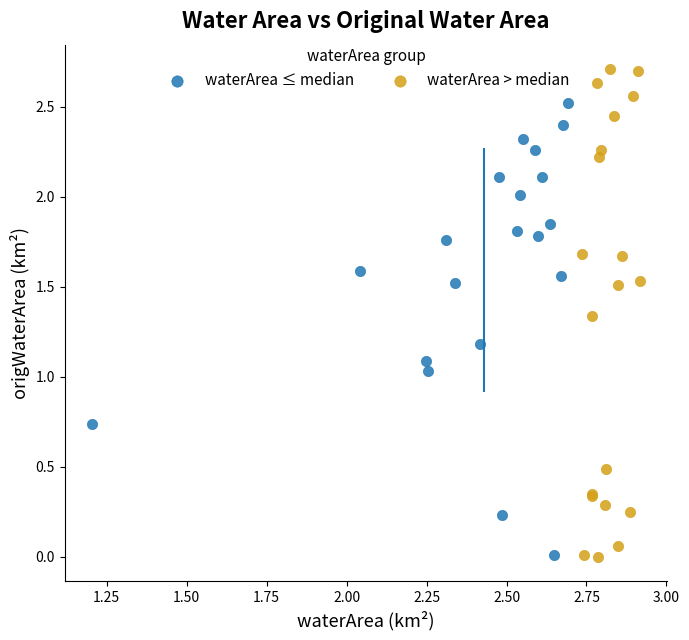

Which series has the largest Y range (max minus min)?

waterArea > median